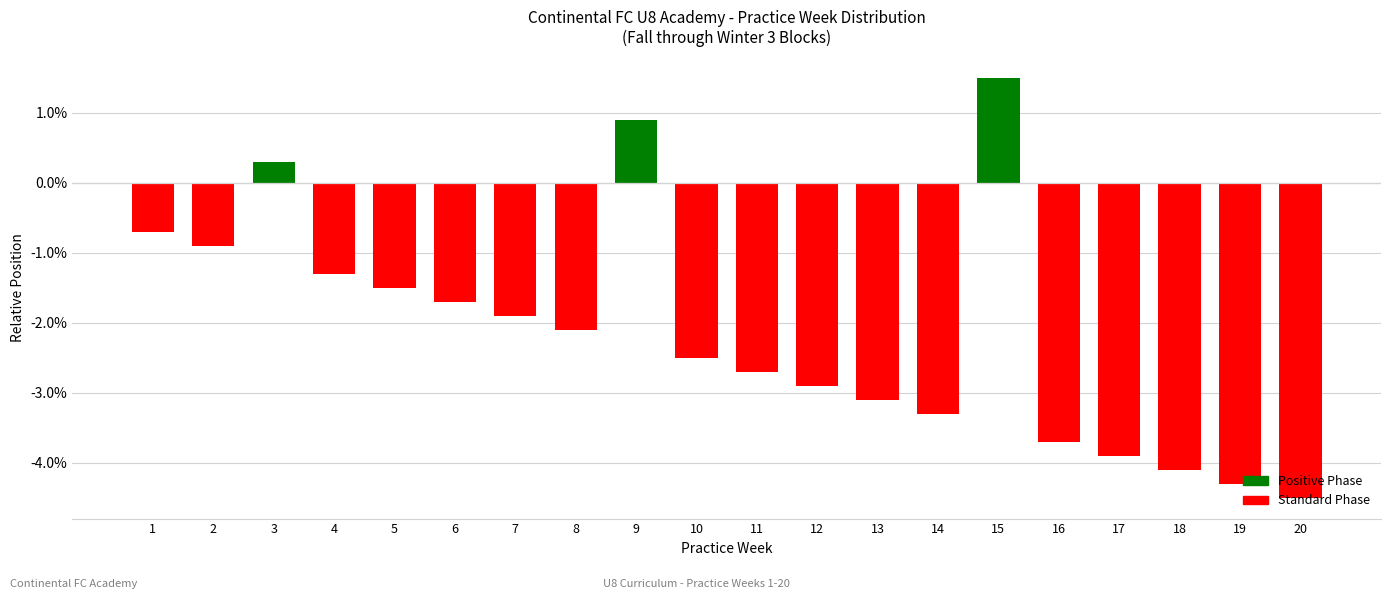

Which label corresponds to the largest value in the chart?

15